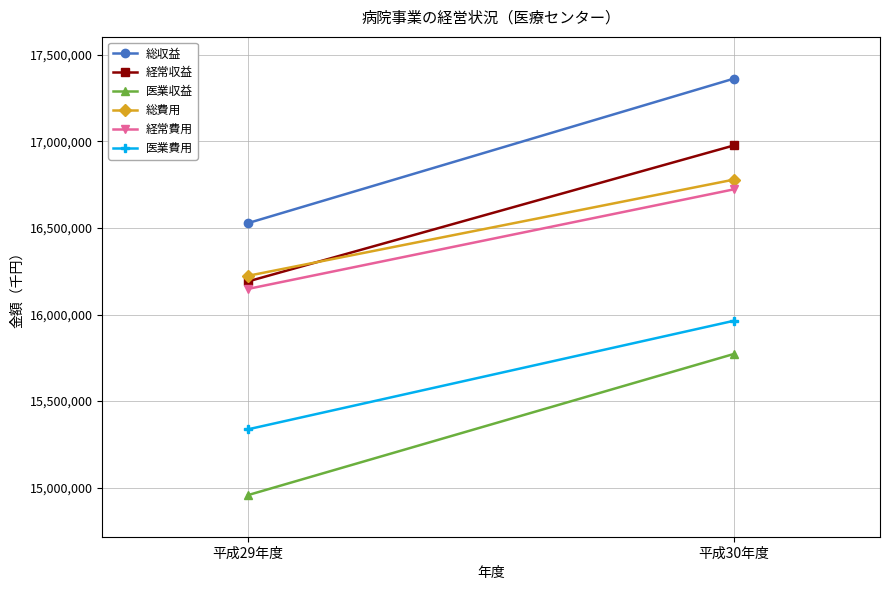

The 経常収益 series shows 3487080 at 平成30年度. True or false?

False